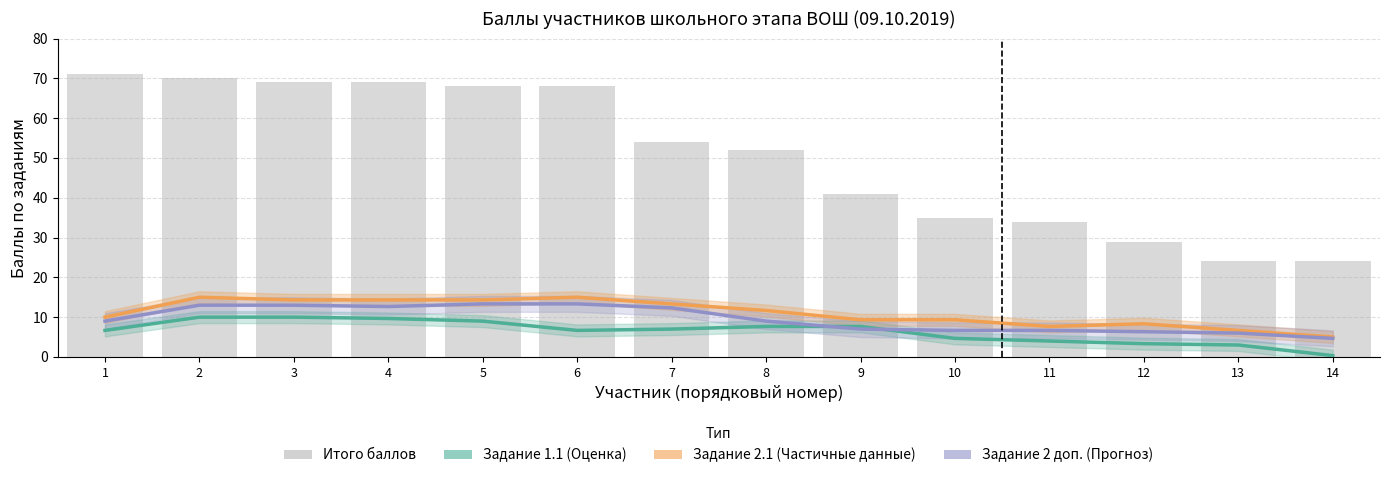

At which label does Задание 2.1 (сглаж.) reach its minimum?

14